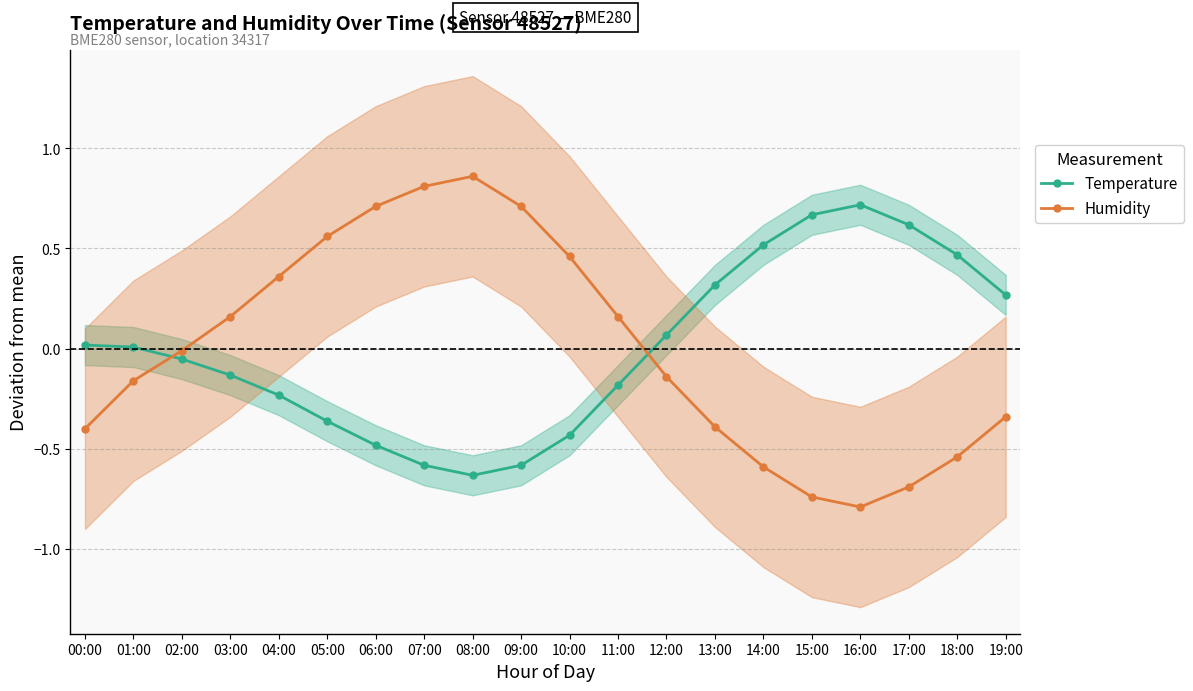

What is the minimum value for Humidity?

-0.8